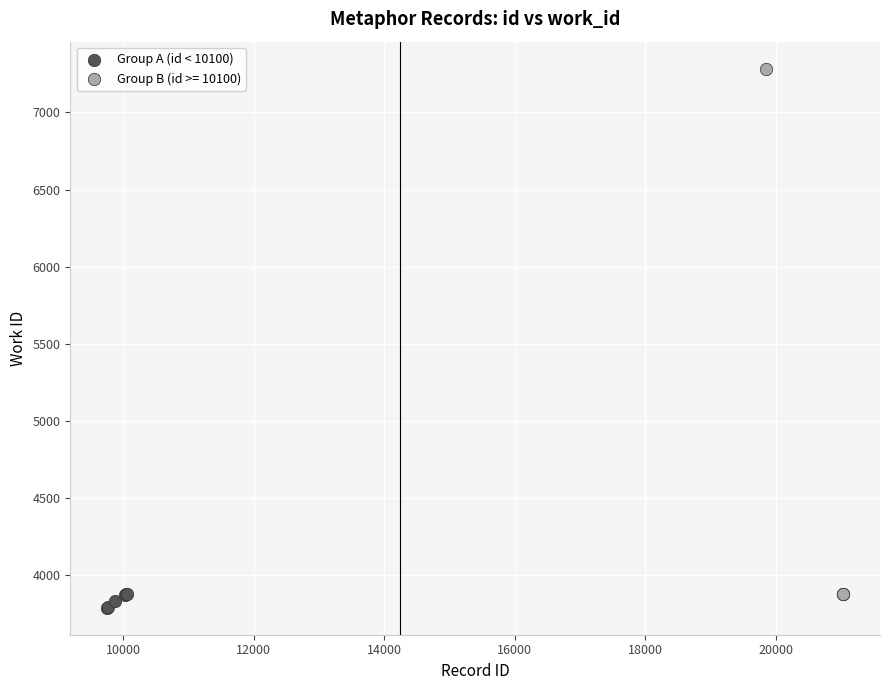

Which series reaches the maximum Y coordinate?

Group B (id >= 10100)